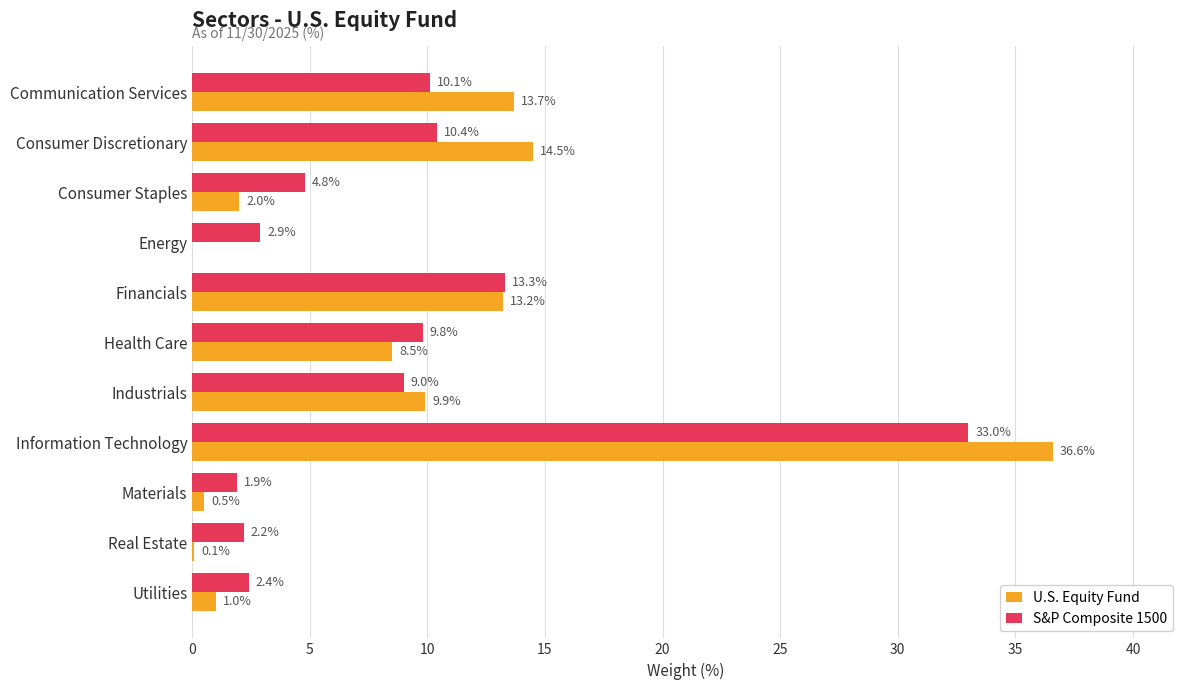

The value of S&P Composite 1500 at Health Care is 14.4. True or false?

False